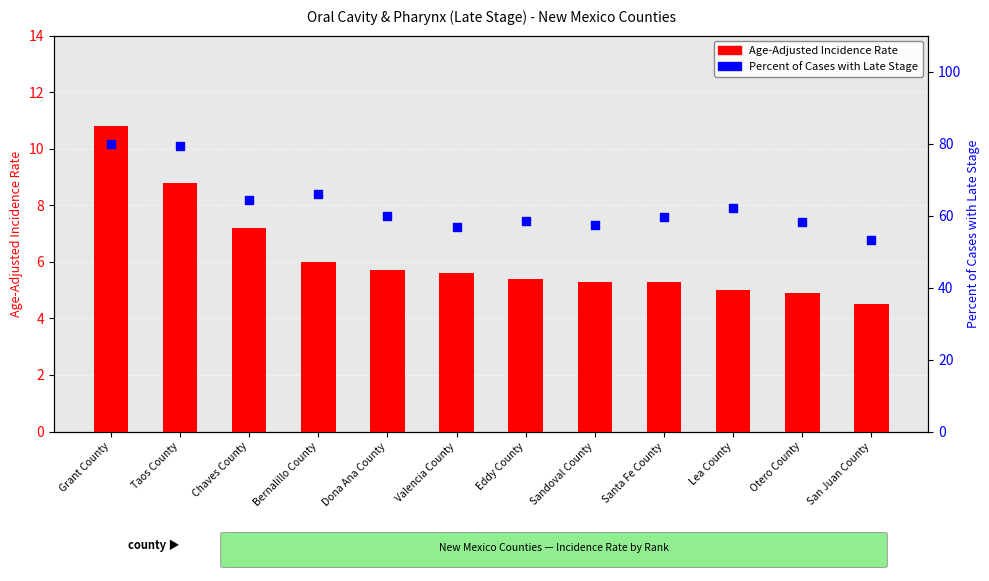

What is the total value across all series at Sandoval County?

62.8